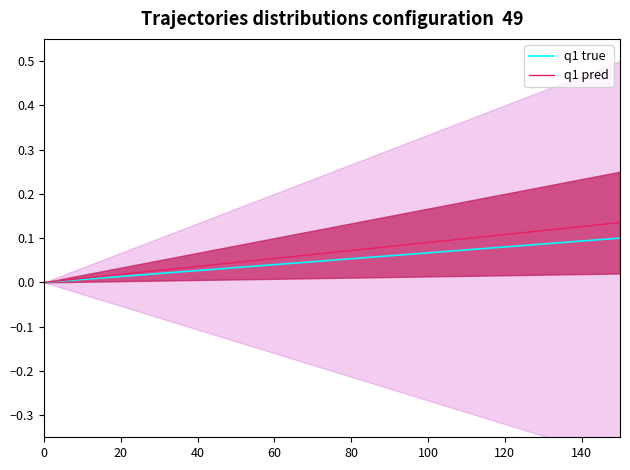

How many lines are shown in the chart?

2